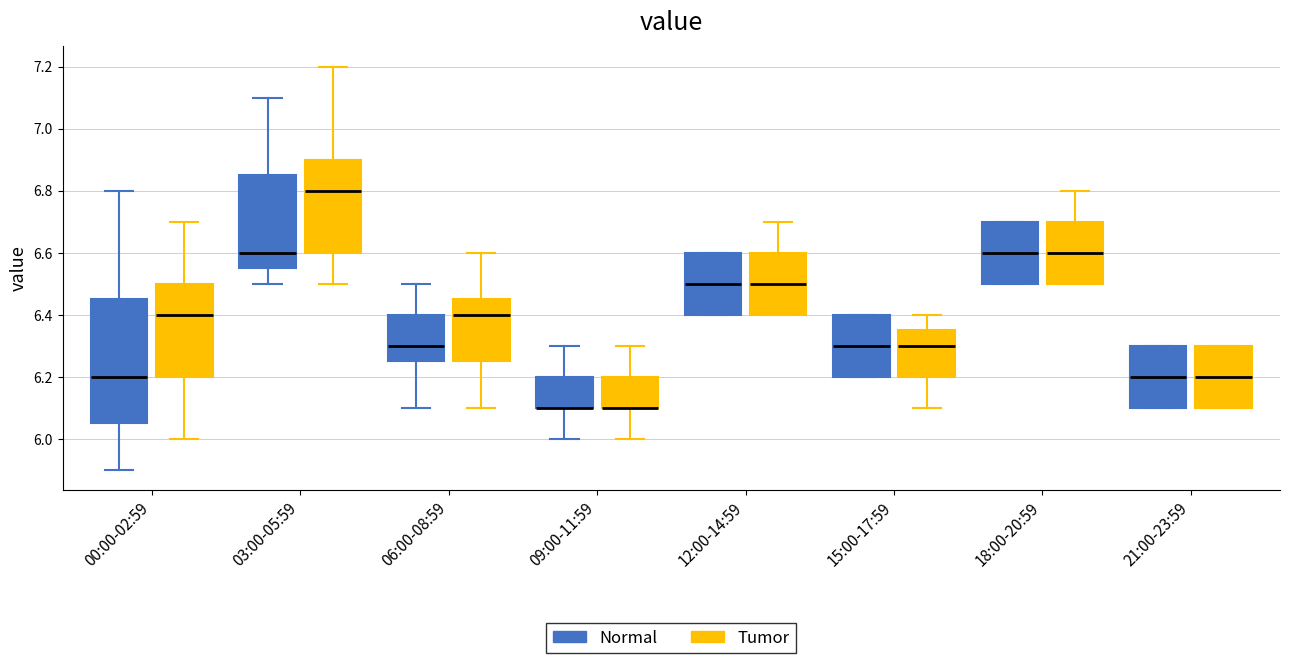

Where does the lower whisker of the box for 00:00-02:59 (Normal) end on the y-axis? The values are not printed on the chart, so give them approximately, as read against the axis.

5.90